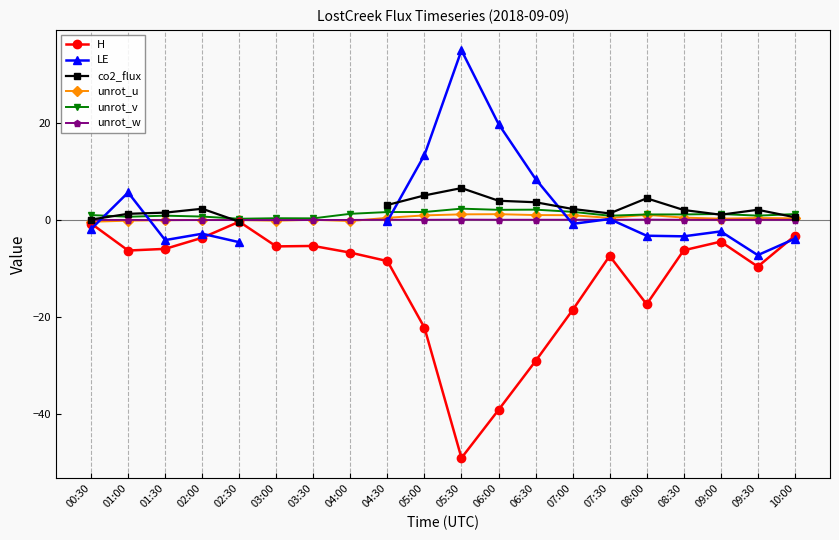

At which label is unrot_u closest to 0?

02:30